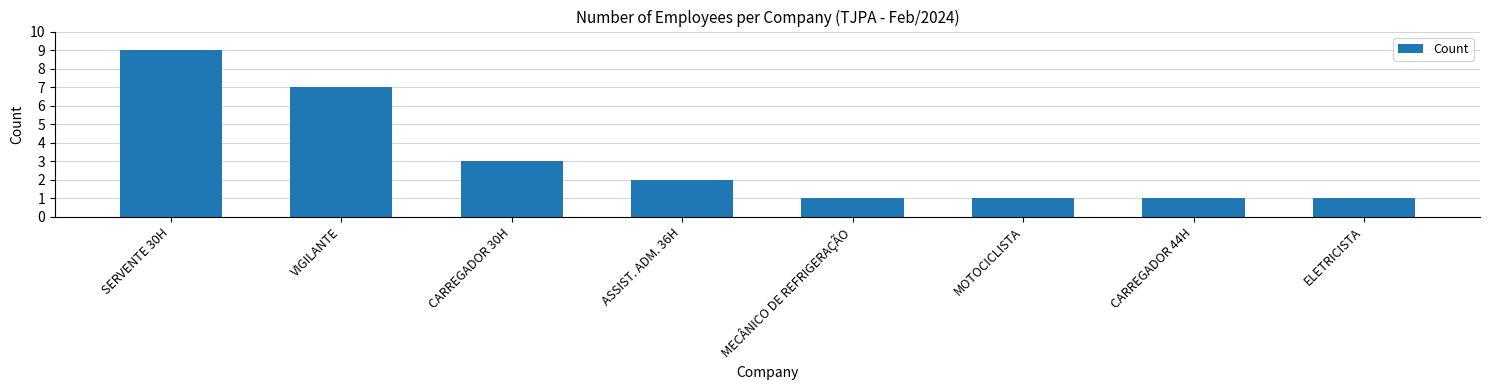

At which category does the chart reach its peak across all series?

SERVENTE 30H